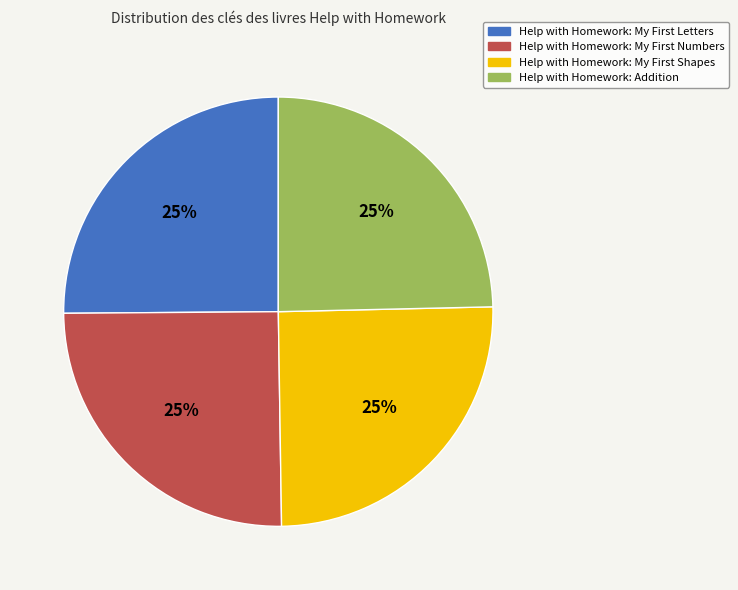

To the nearest percent, what is the average slice percentage?

25%